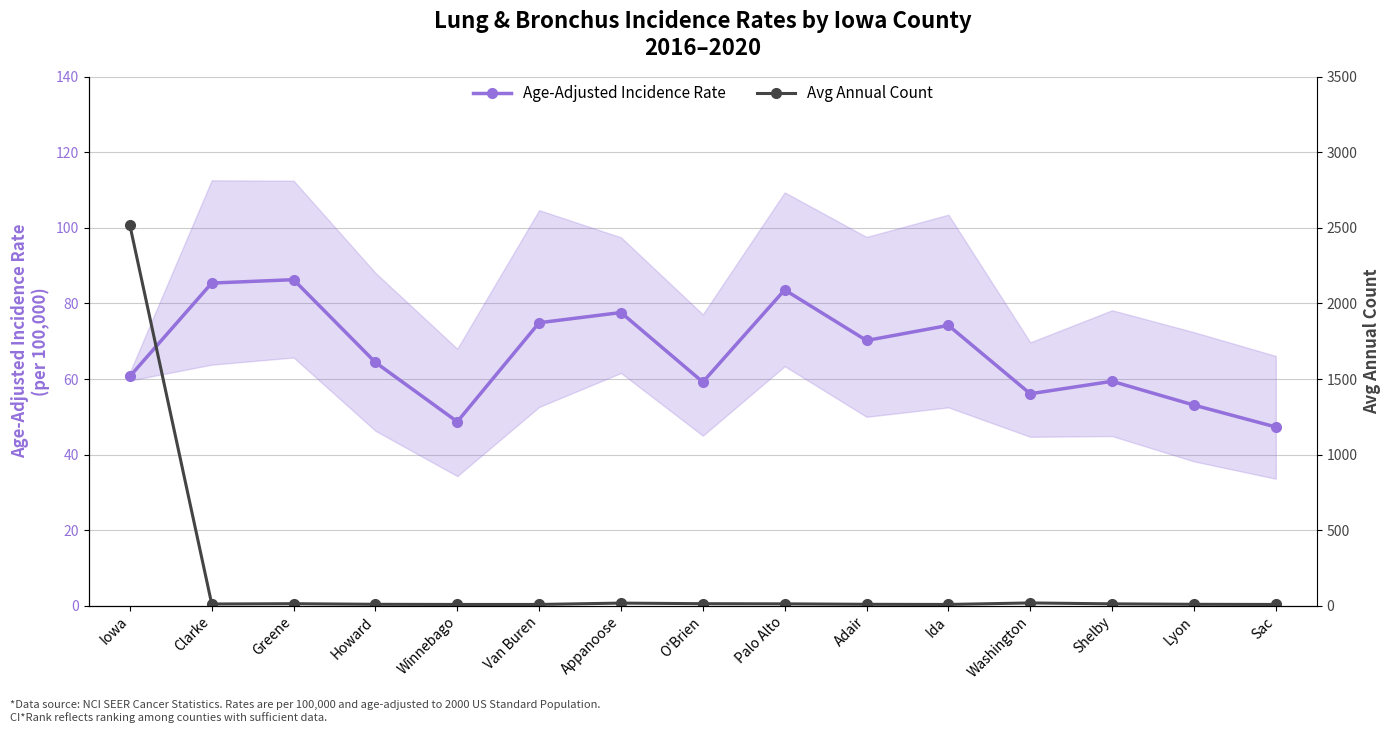

Is the value of Avg Annual Count at Lyon greater than the value of Age-Adjusted Incidence Rate at Palo Alto?

No